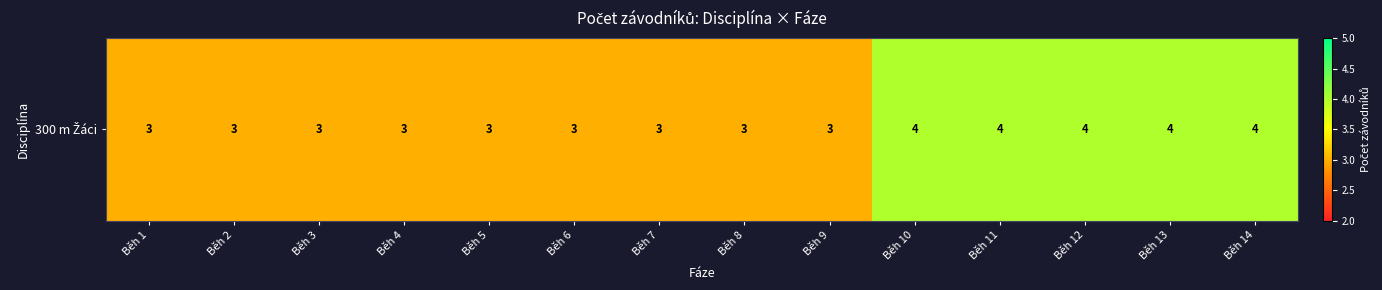

How many data points are above 3?

5